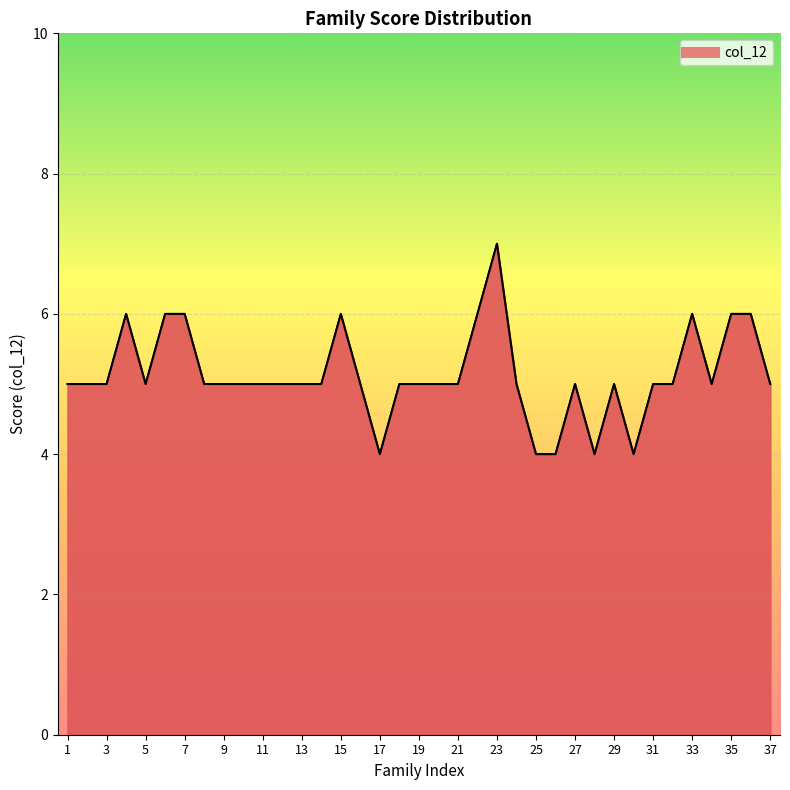

What is the value of the 32nd point from the left?

5